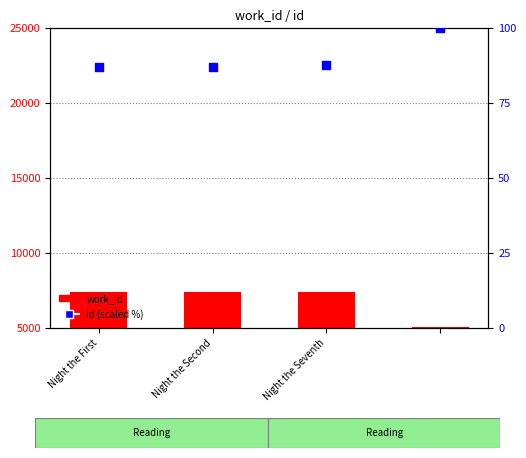

Which series contains the lowest Y value?

id